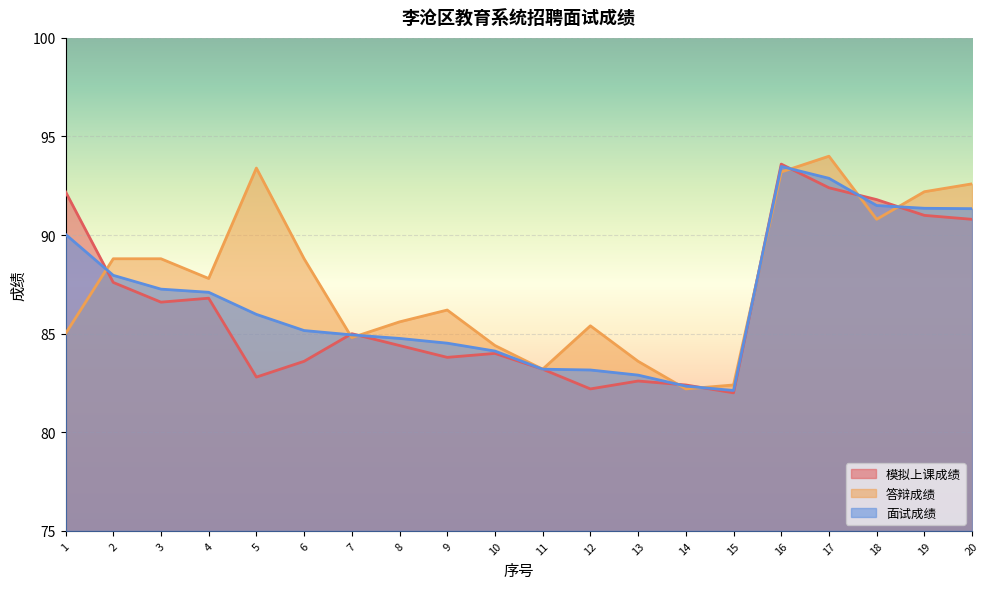

How many distinct data groups are displayed?

3